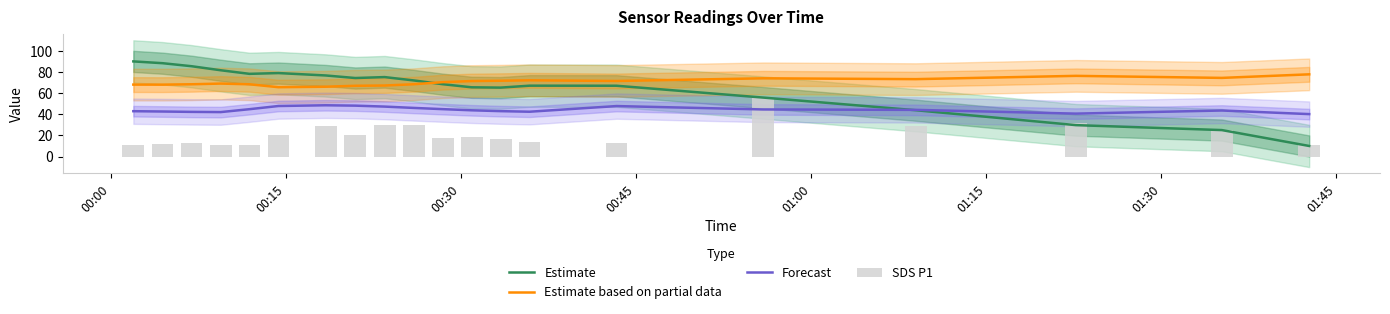

Reading left to right, transcribe all the data shown in this chart.

Estimate: 90.0	88.3	85.5	81.6	78.2	79.0	76.7	74.3	75.2	72.0	68.5	65.5	65.2	67.0	67.0	55.8	43.8	29.7	25.0	10.0
Estimate based on partial data: 68.1	68.0	68.4	69.0	68.4	65.6	66.0	66.9	67.2	68.4	70.4	71.4	71.7	72.1	71.5	74.0	73.2	76.3	74.4	77.8
Forecast: 42.9	42.6	42.2	42.0	44.8	47.8	48.5	48.2	47.2	46.0	44.9	43.8	43.0	42.4	47.8	44.5	44.1	40.6	43.6	40.1
SDS P1: 10.6	12.1	13.2	10.6	10.8	20.9	29.0	20.7	29.5	29.4	17.5	18.9	17.0	14.1	12.6	55.1	29.0	31.8	25.3	10.5